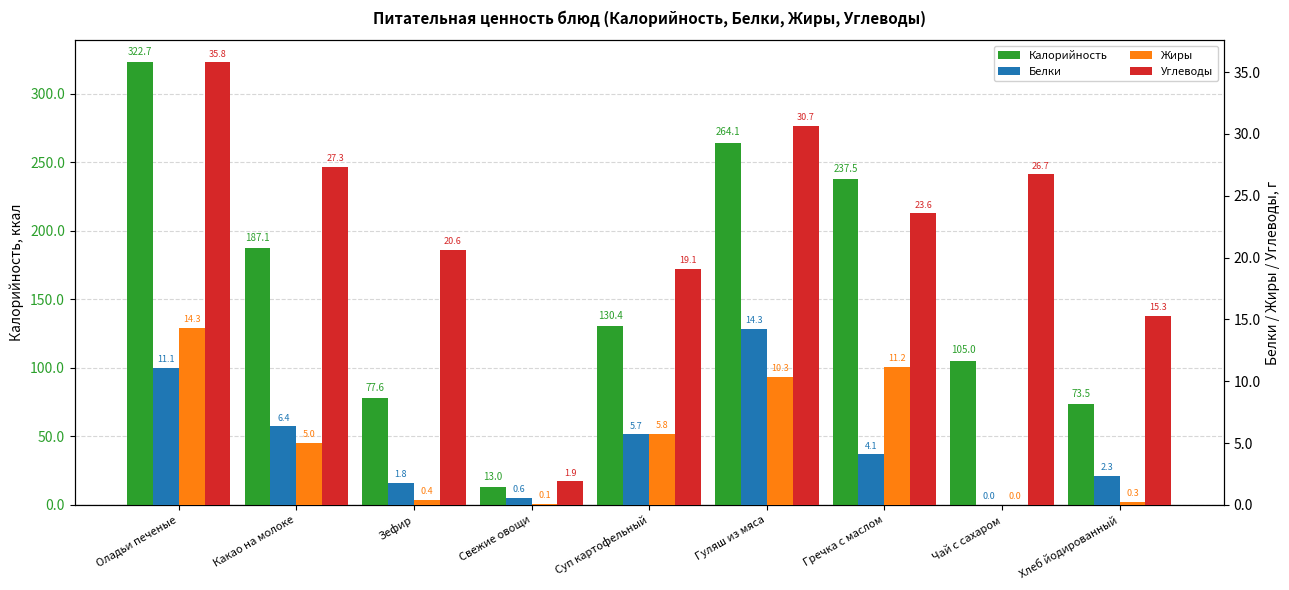

How many data points in Жиры are above 5?

5